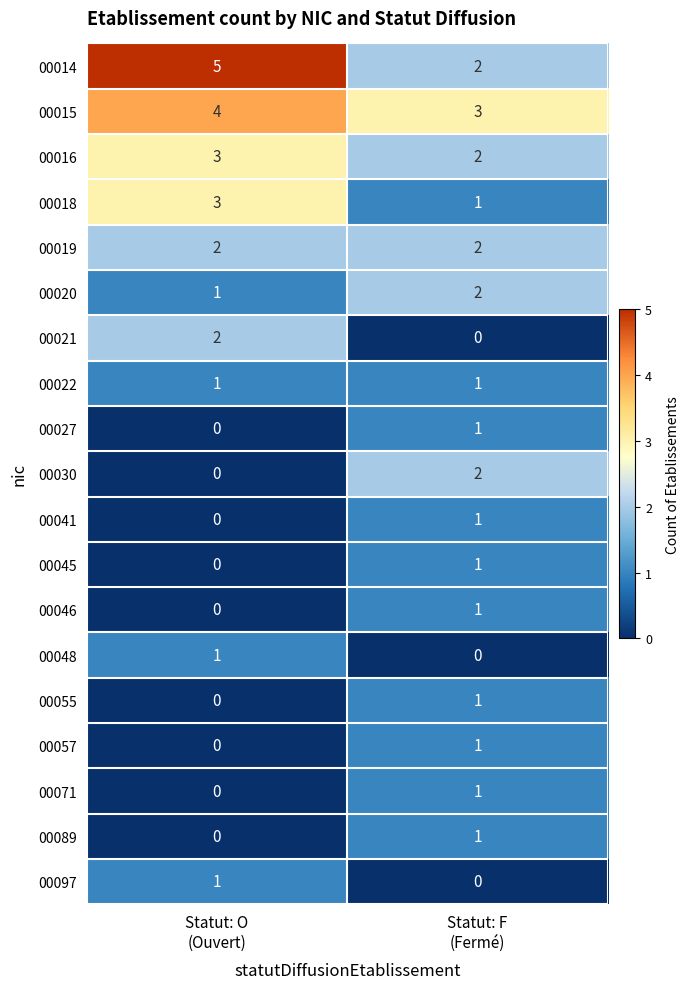

What is the sum of all 00016 values?

5